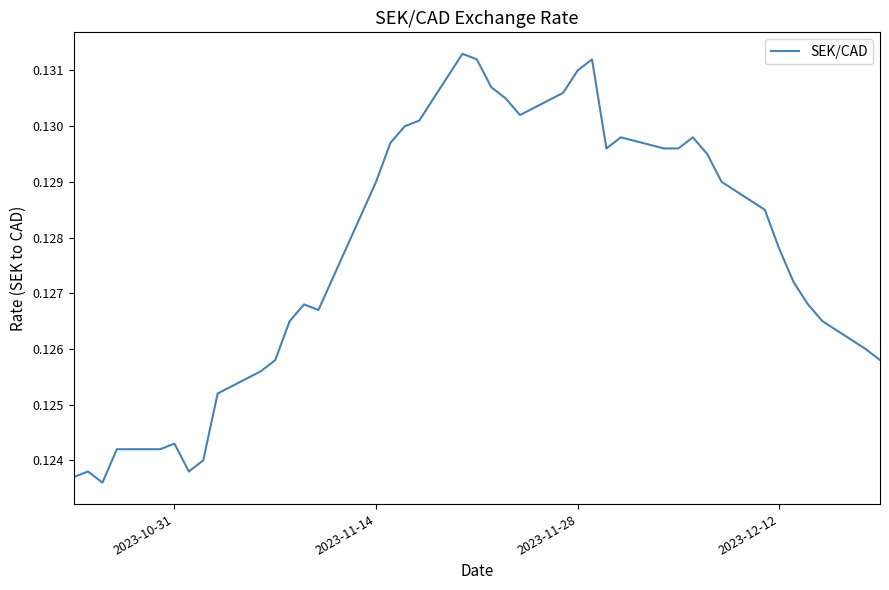

How many interior local peaks (higher than both neighbors) does the data have?

7